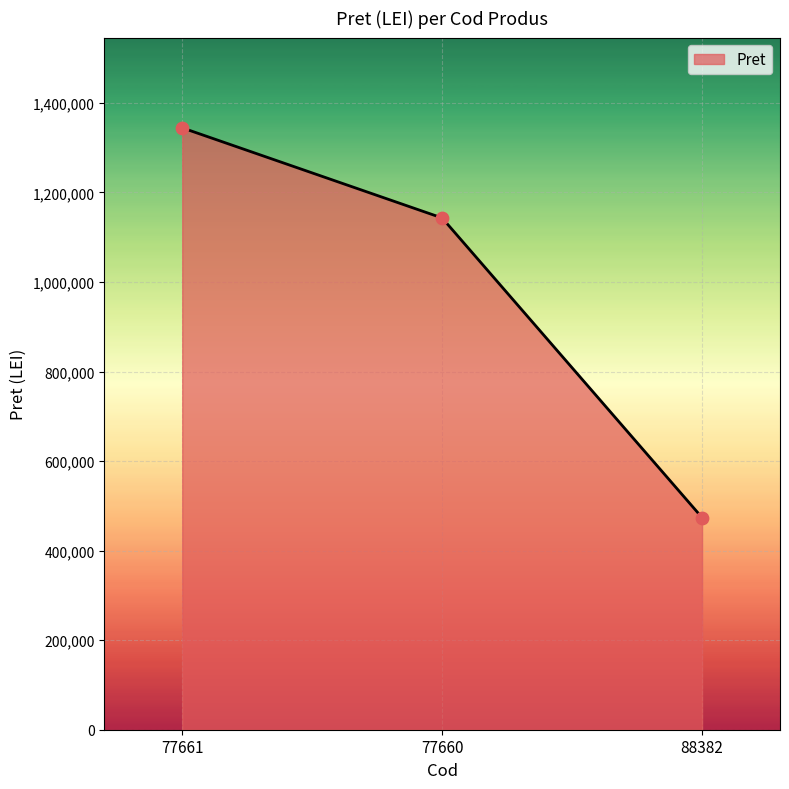

What is the change in value from 77661 to 88382?

-870266.5